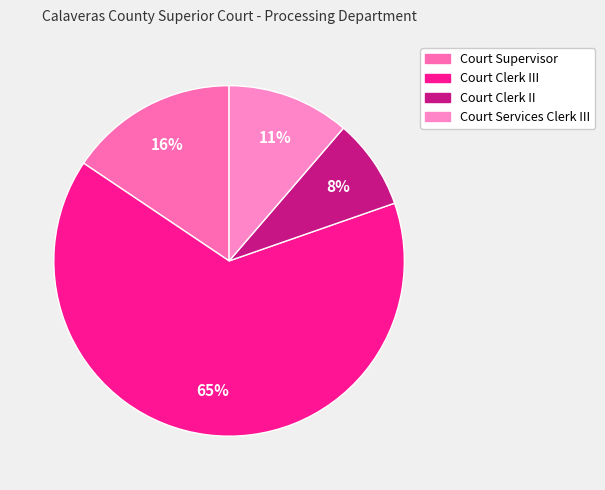

Between Court Clerk II and Court Services Clerk III, which is larger?

Court Services Clerk III